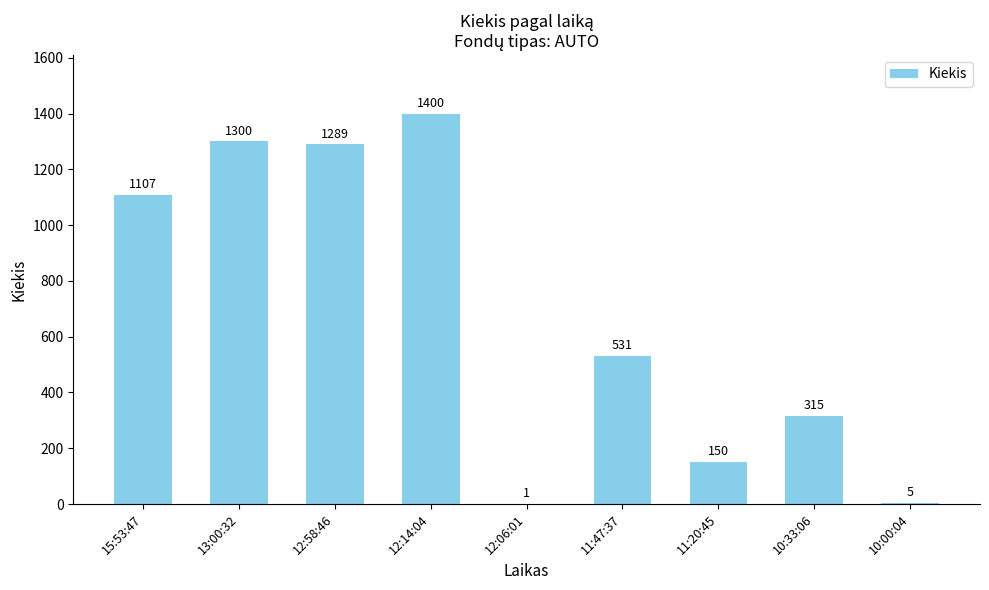

What is the change in value from 12:58:46 to 12:14:04?

+111